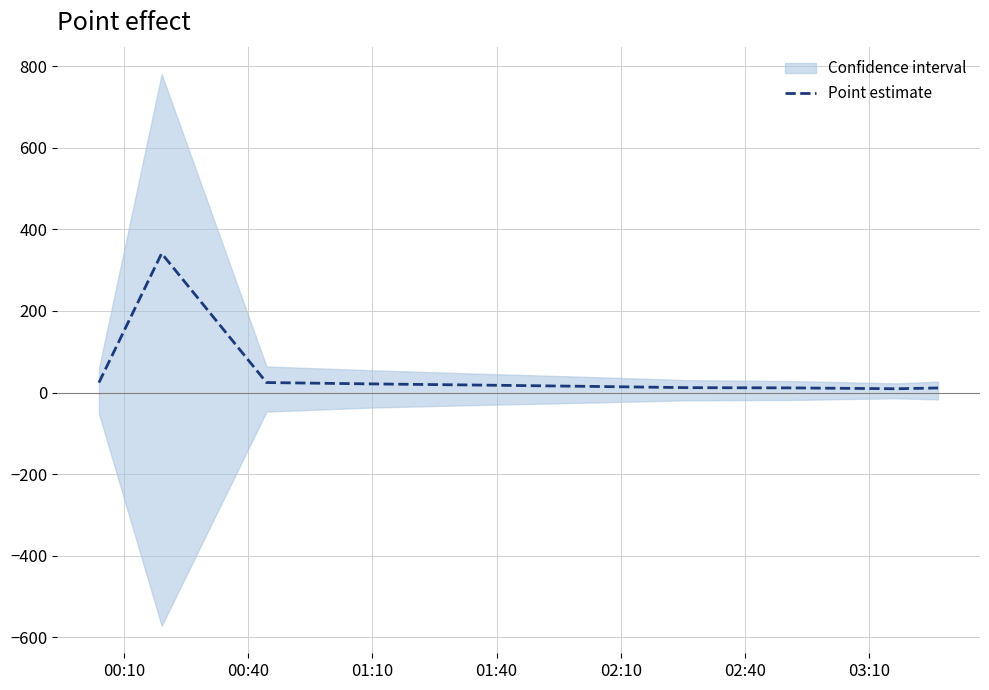

Is this an area chart (filled region under the line)?

No